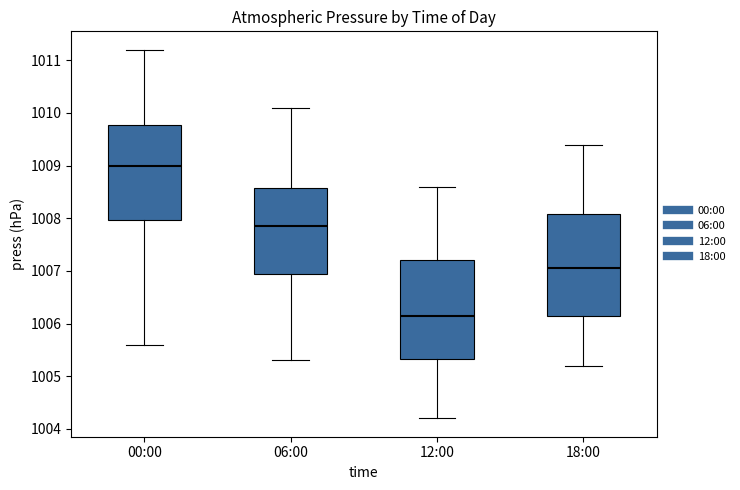

Reading left to right, transcribe this box plot: for each box, give where its median line is, the range the box spans, and where its two whiskers end, as read against the y-axis. The values are not printed on the chart, so give them approximately, as read against the axis.

00:00: median 1009.0, box 1008.0 to 1009.8, whiskers 1005.6 to 1011.2
06:00: median 1007.9, box 1007.0 to 1008.6, whiskers 1005.3 to 1010.1
12:00: median 1006.2, box 1005.3 to 1007.2, whiskers 1004.2 to 1008.6
18:00: median 1007.1, box 1006.2 to 1008.1, whiskers 1005.2 to 1009.4